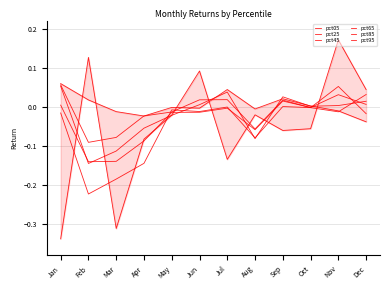

True or false: pct05 has more than 2 points higher than both neighbors.

True